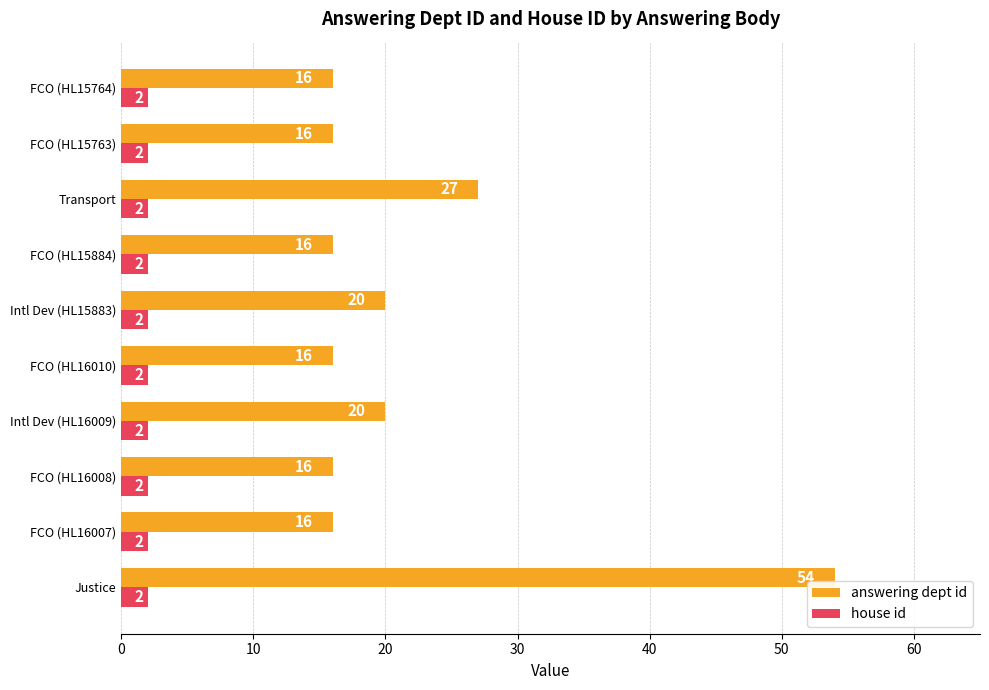

The answering dept id series shows 29 at FCO (HL15763). True or false?

False